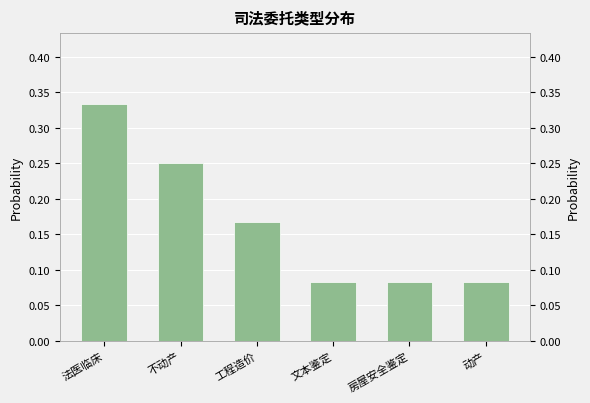

What is the smallest value displayed?

0.1